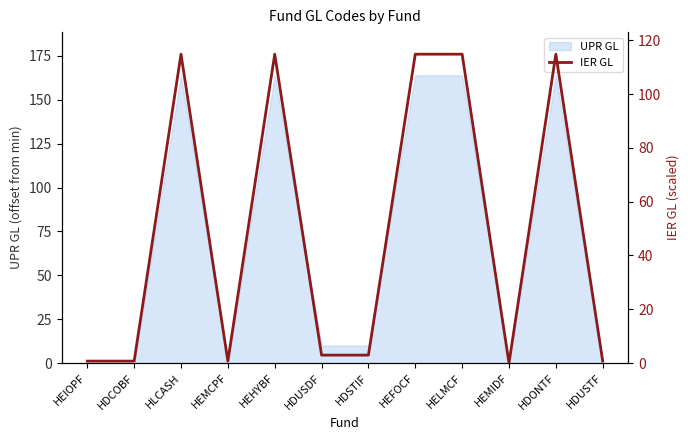

At which category does the chart reach its peak across all series?

HLCASH